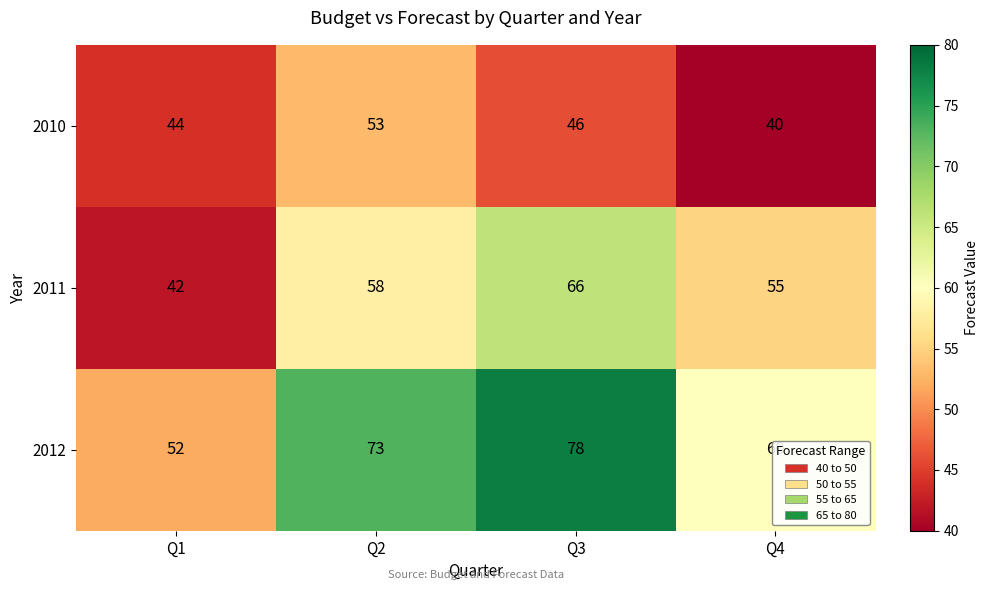

At which label is 2010 closest to 46?

Q3